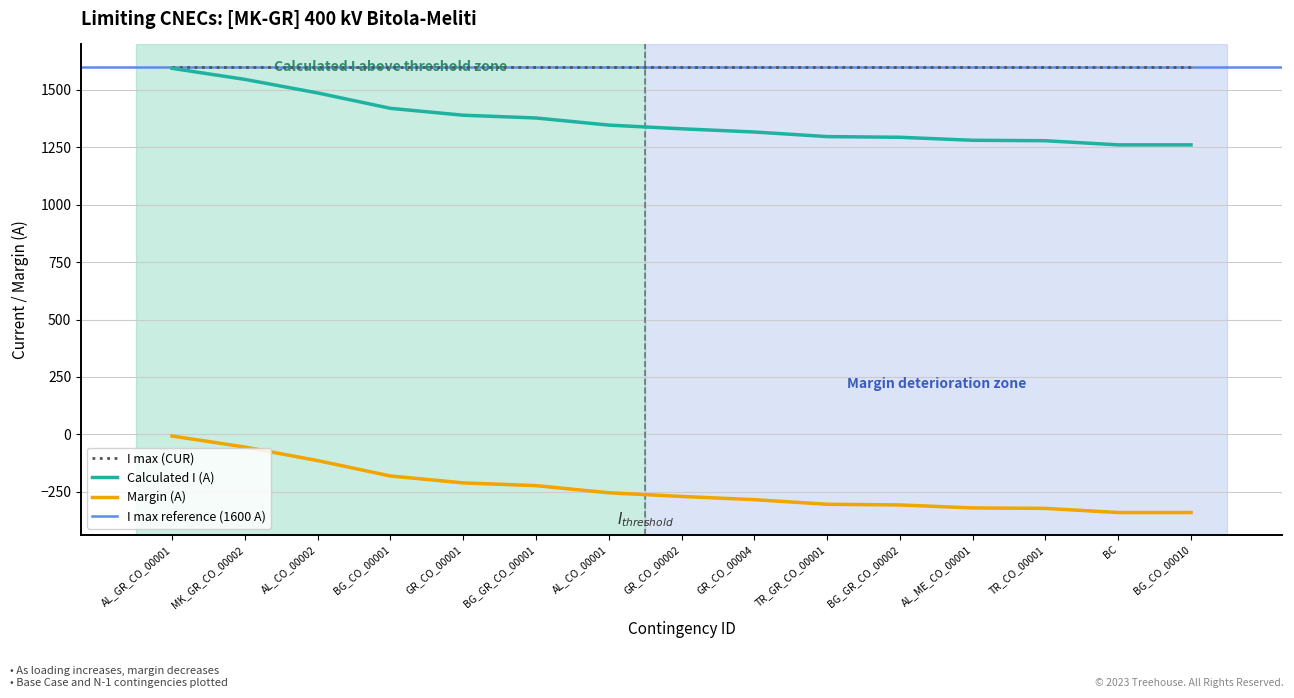

How many data points does each series have?

15